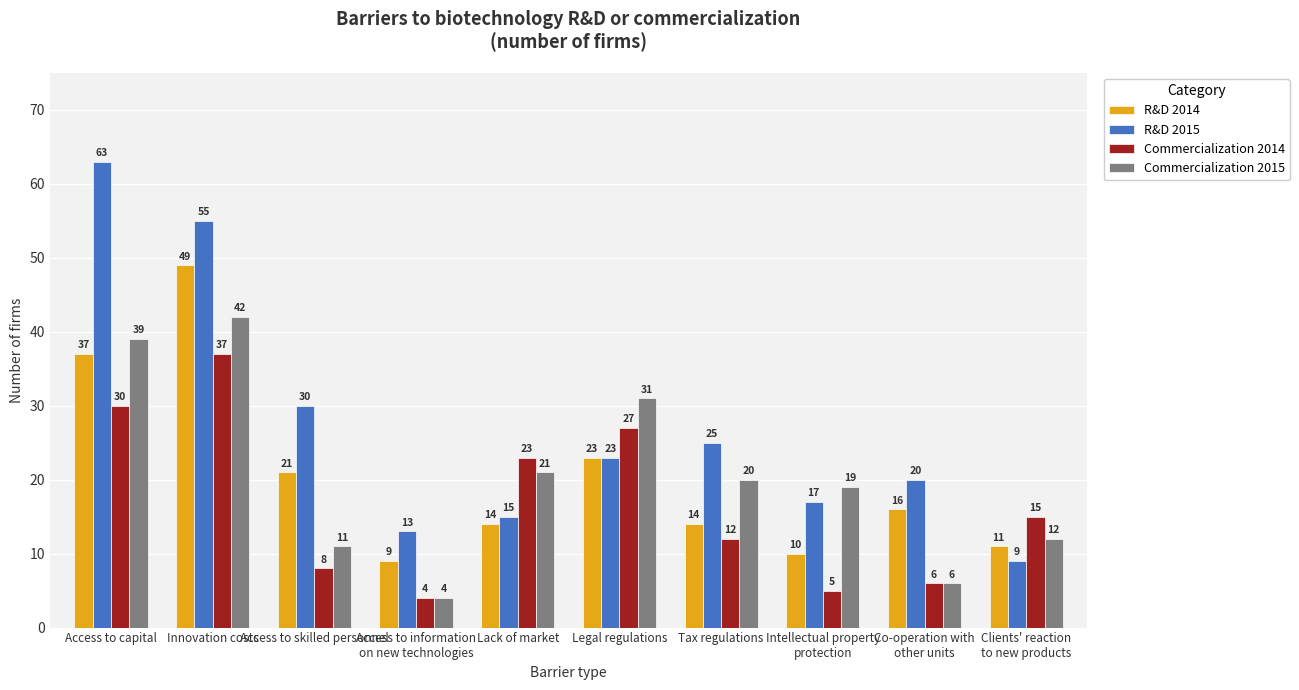

At which category is the sum across all series the highest?

Innovation costs